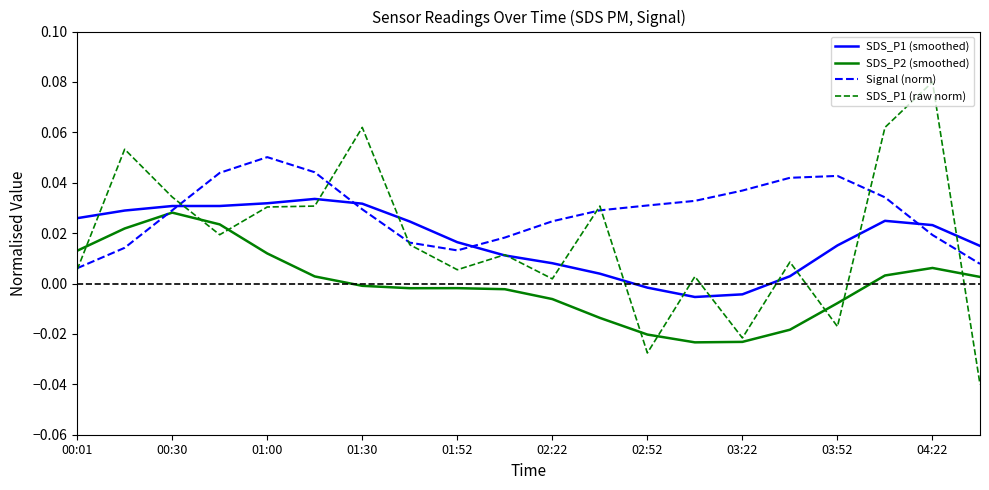

How many intersections are there between SDS_P1 (smoothed) and Signal (norm)?

4